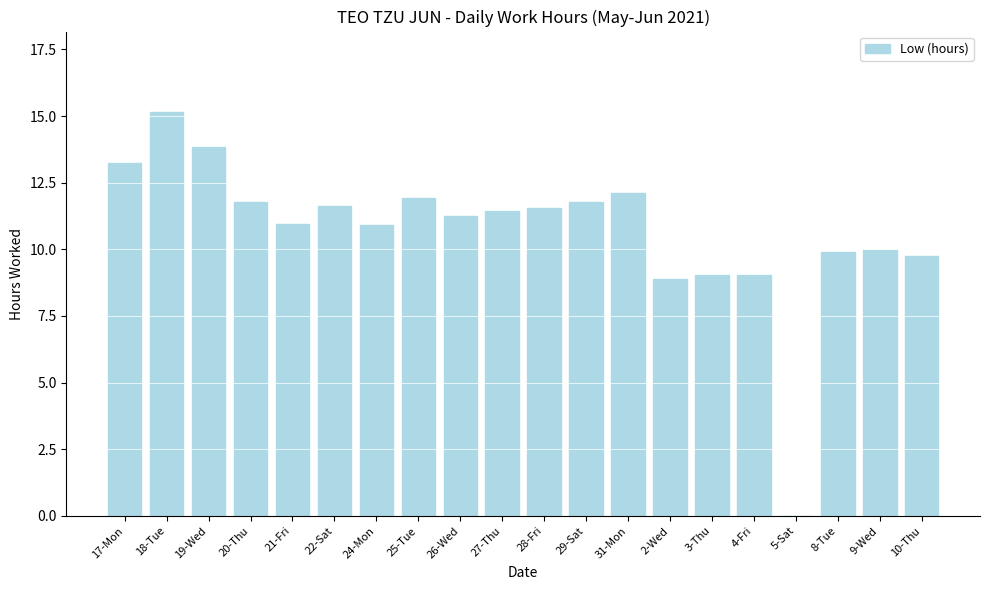

How many positive values are there?

19